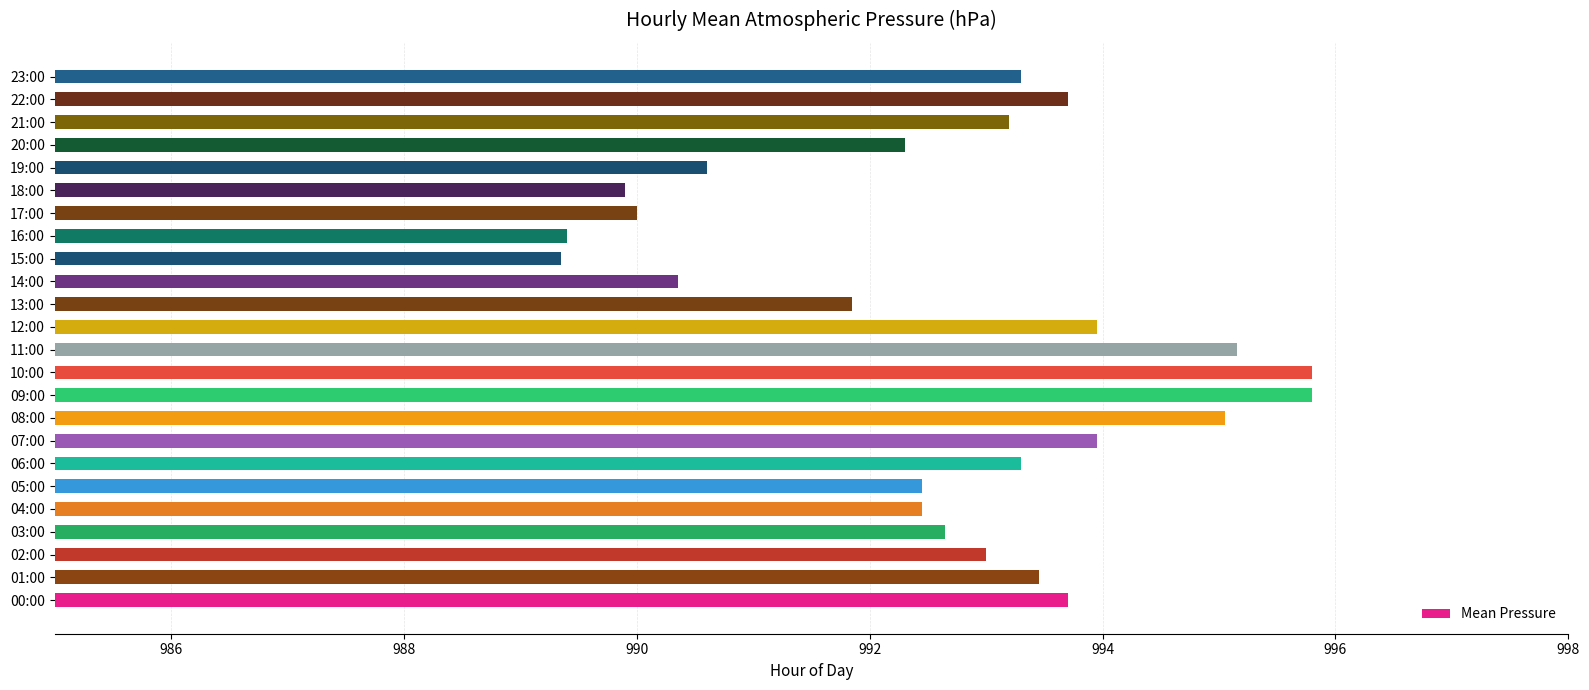

The value at 18:00 is 1374.9. True or false?

False